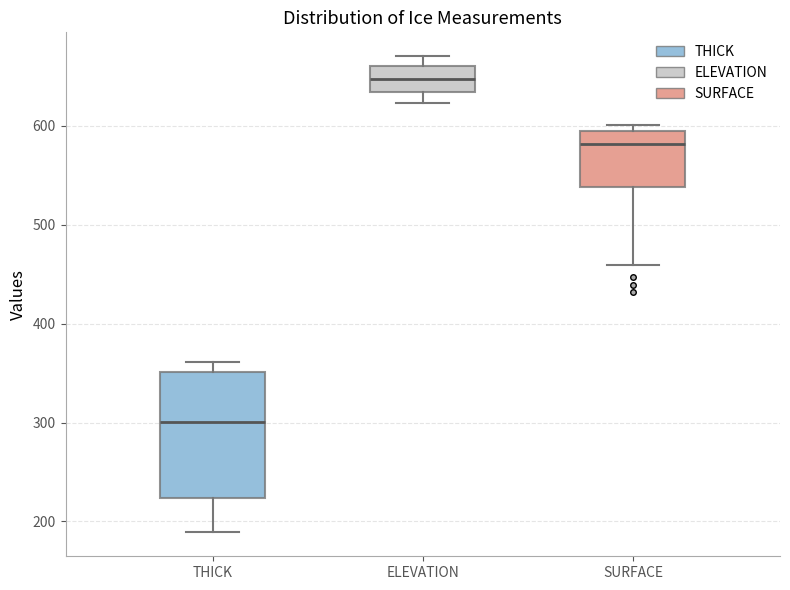

Which box is the tallest, from its lower edge to its upper edge?

THICK